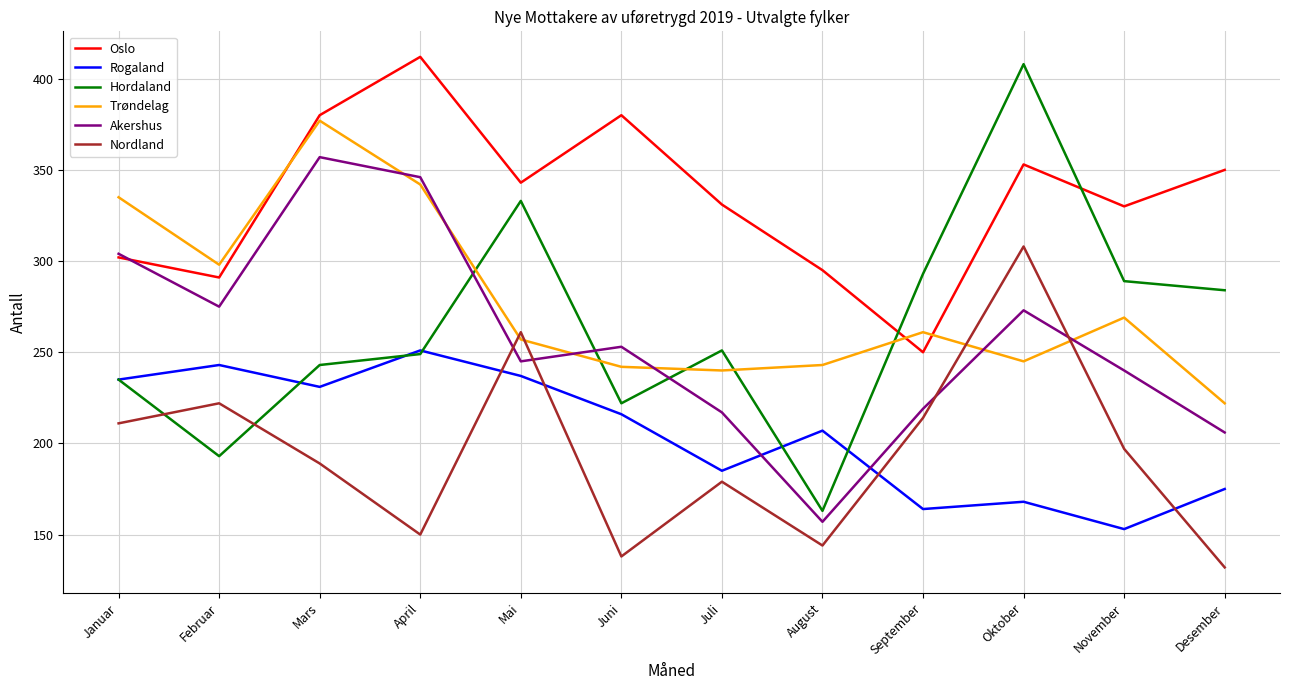

What is the average value of the Rogaland series?

205